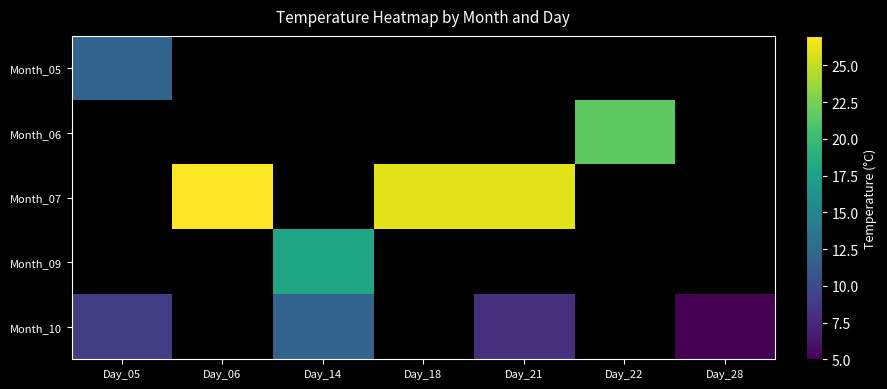

Which label corresponds to the smallest value in the chart?

Day_28